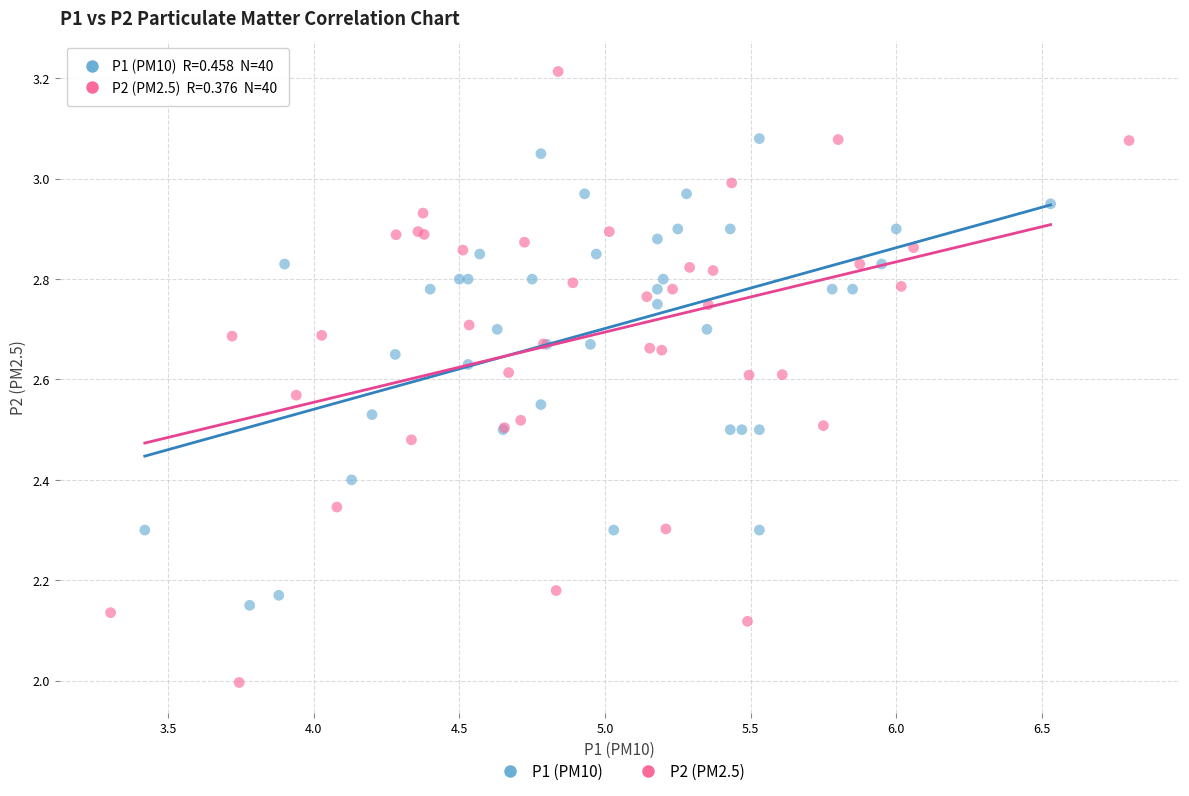

Which series contains the highest Y value?

P2 (PM2.5)